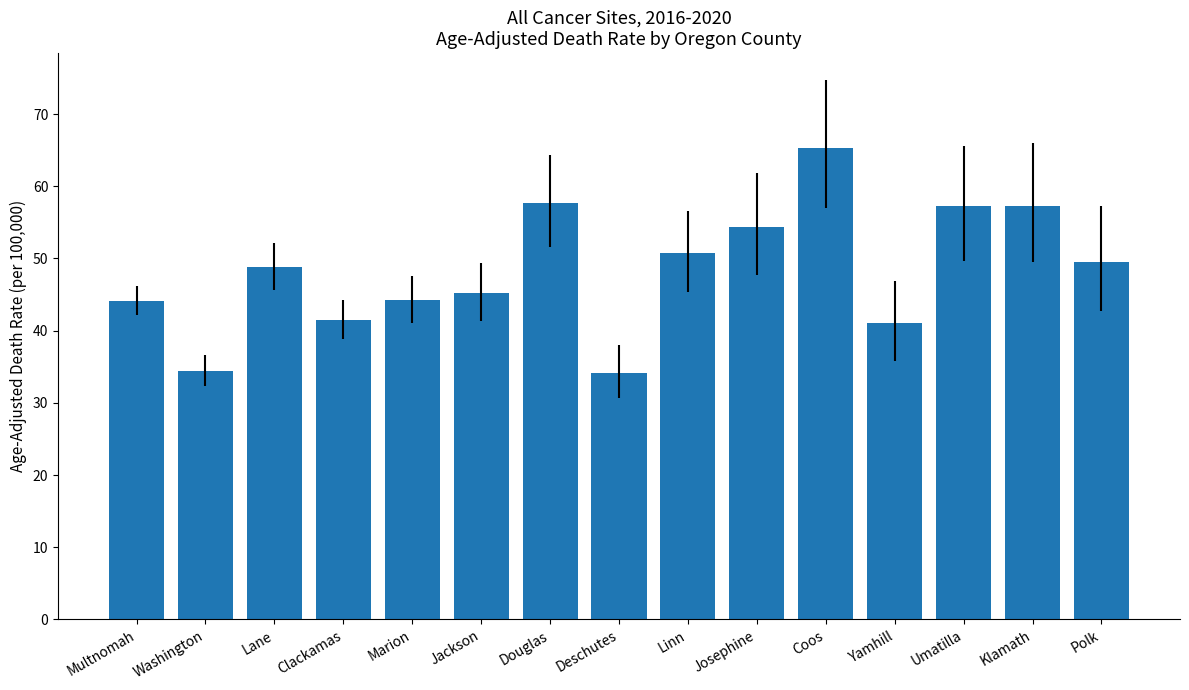

What is the value of the 6th bar from the left?

45.2